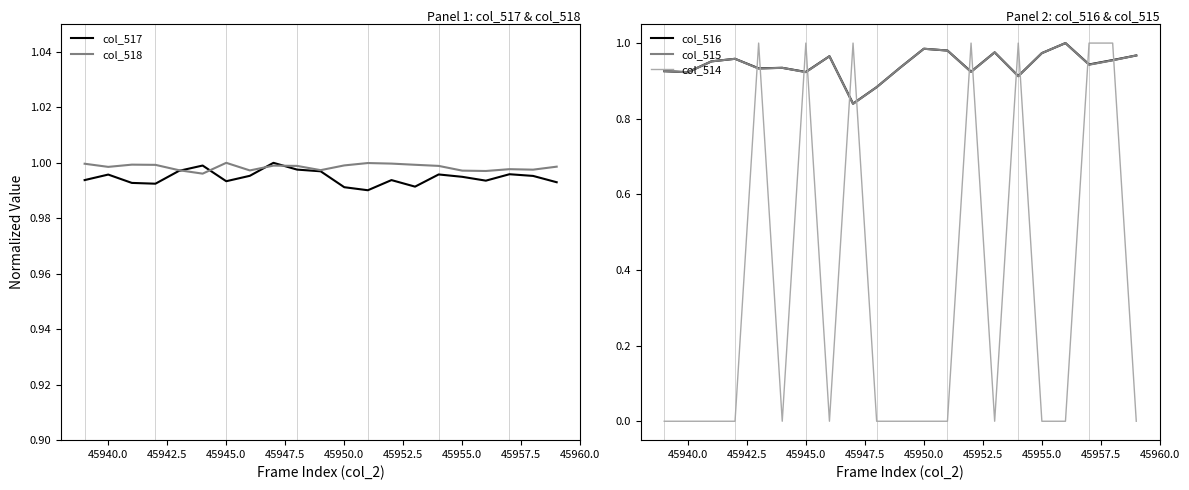

Is it true that col_518 equals 0.6 at 45940.0?

False